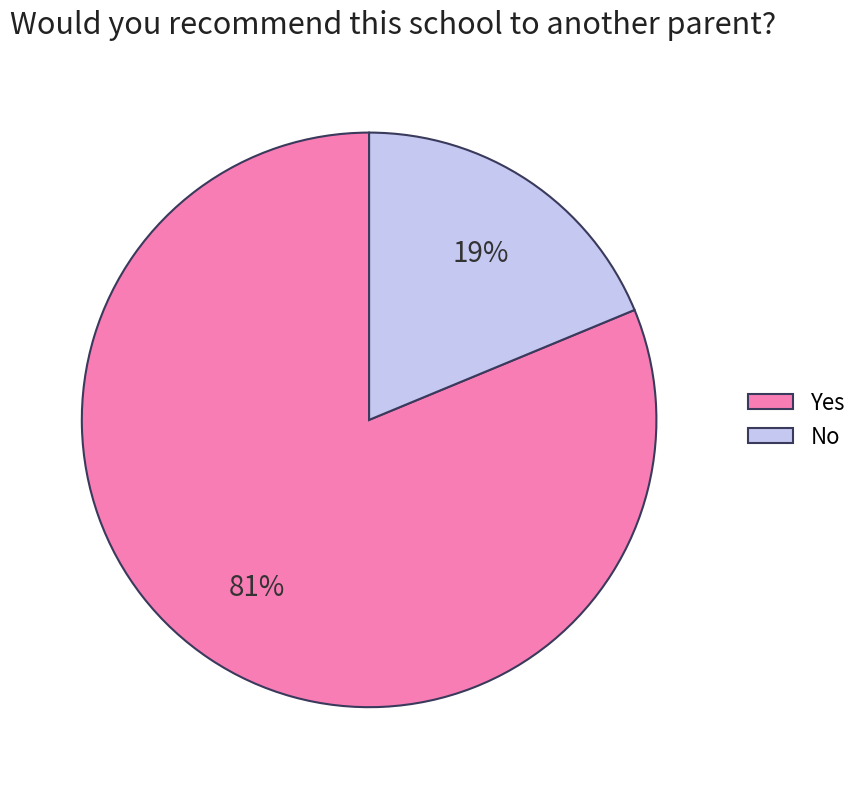

The Yes slice represents 96% of the pie. True or false?

False